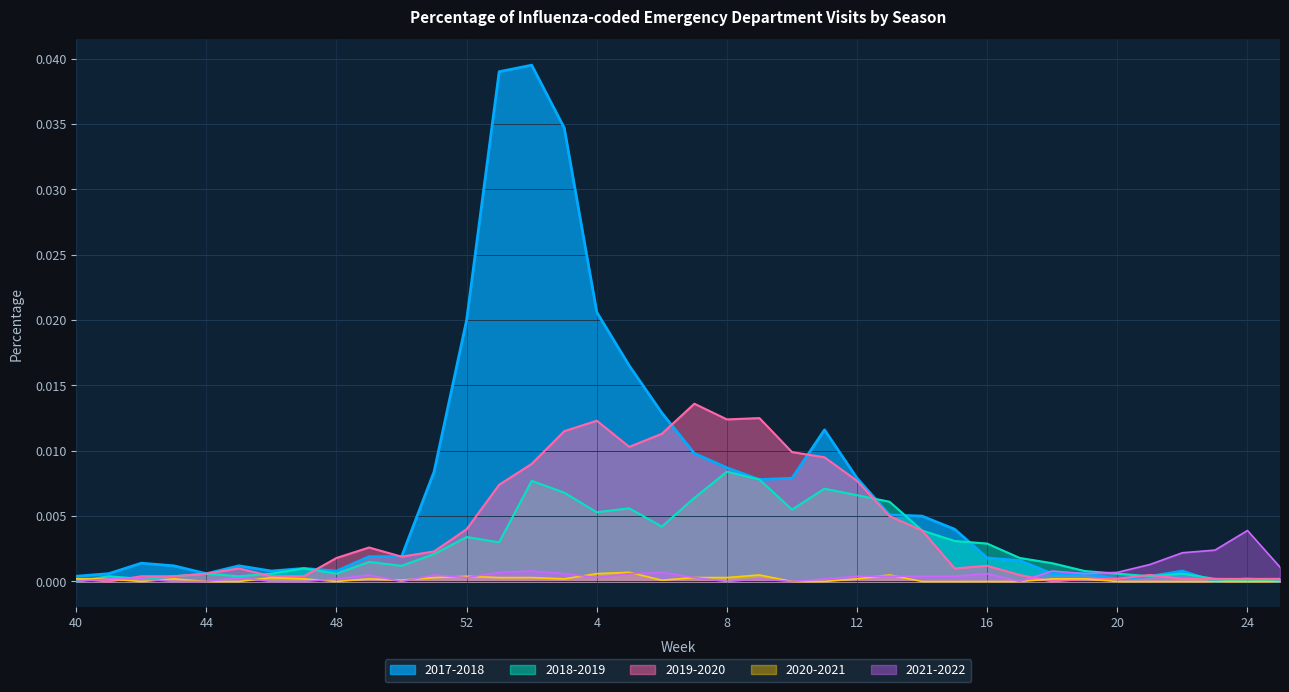

Which series has the largest range (max minus min)?

2017-2018